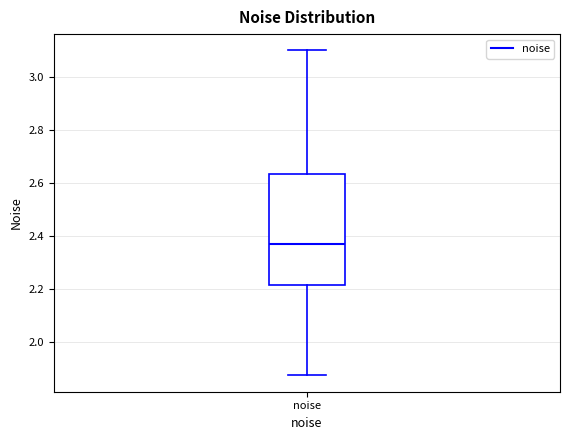

Transcribe this box plot: give where the median line is, the range the box spans, and where the two whiskers end, as read against the y-axis. The values are not printed on the chart, so give them approximately, as read against the axis.

median 2.36, box 2.22 to 2.64, whiskers 1.88 to 3.10